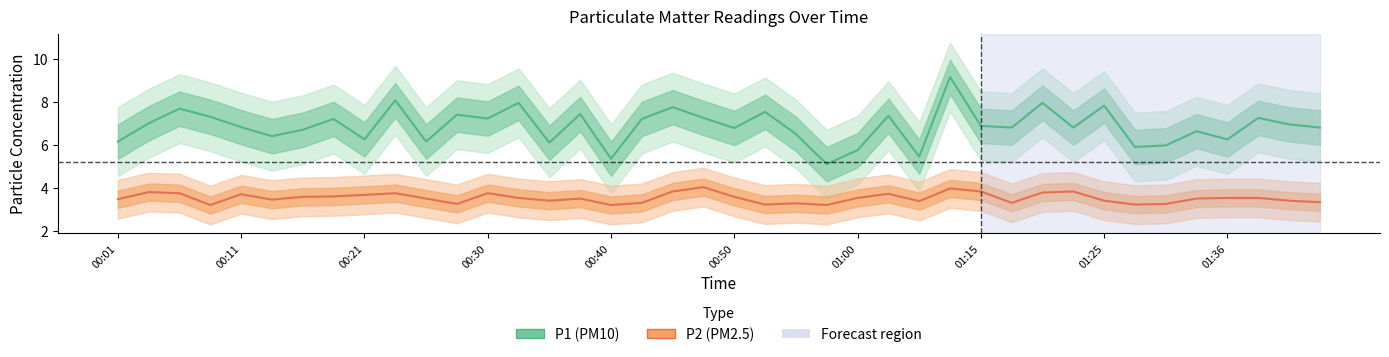

List the series in order of their peak value, highest first.

P1, P2